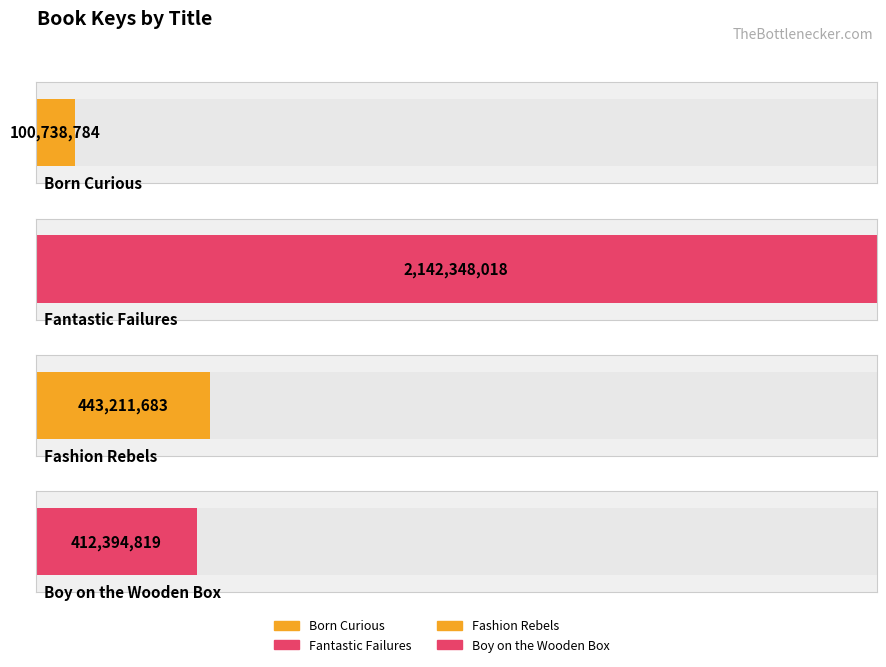

Count the number of values greater than 443211683.

1